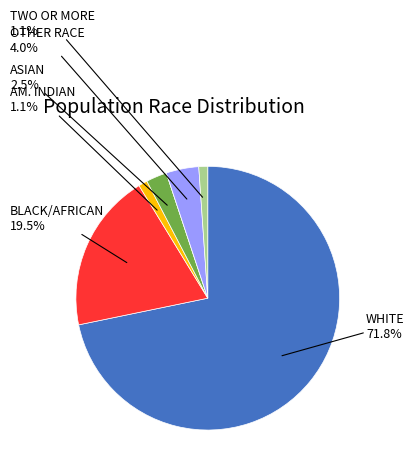

Is there any slice that represents more than half of the pie?

Yes